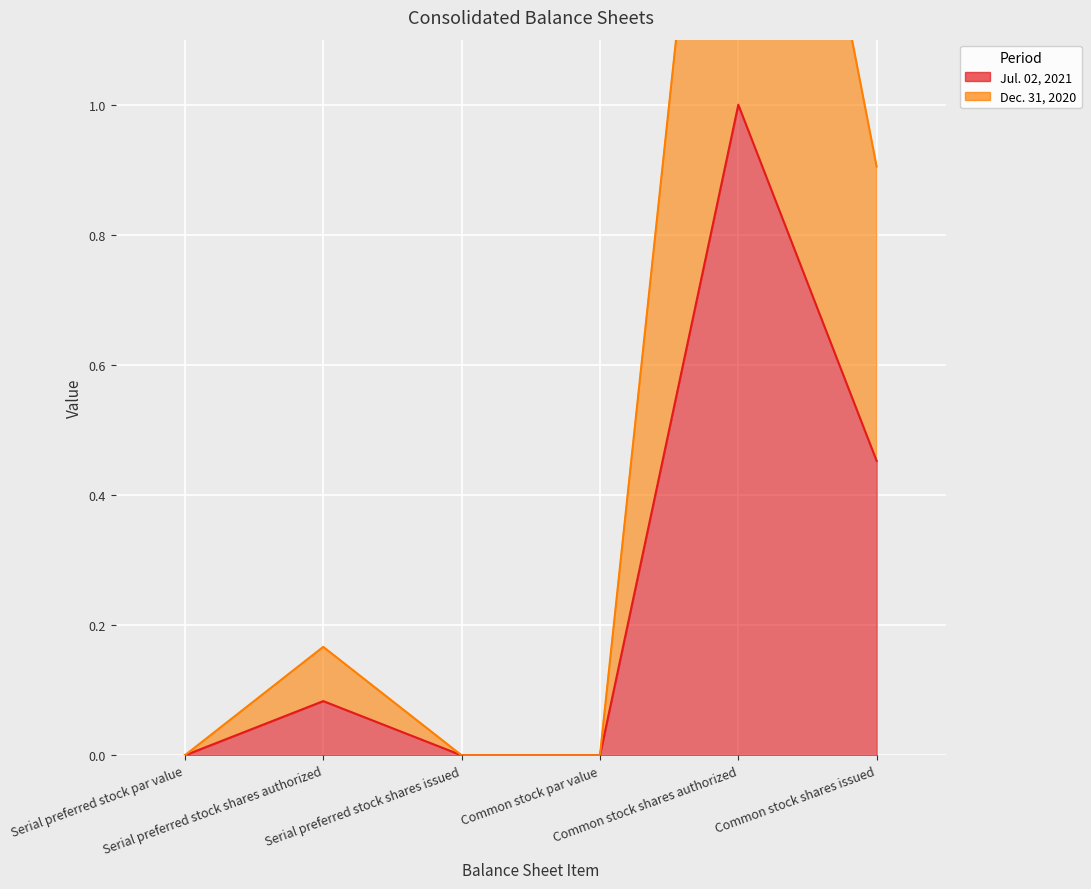

At which category is the sum across all series the highest?

Common stock shares authorized